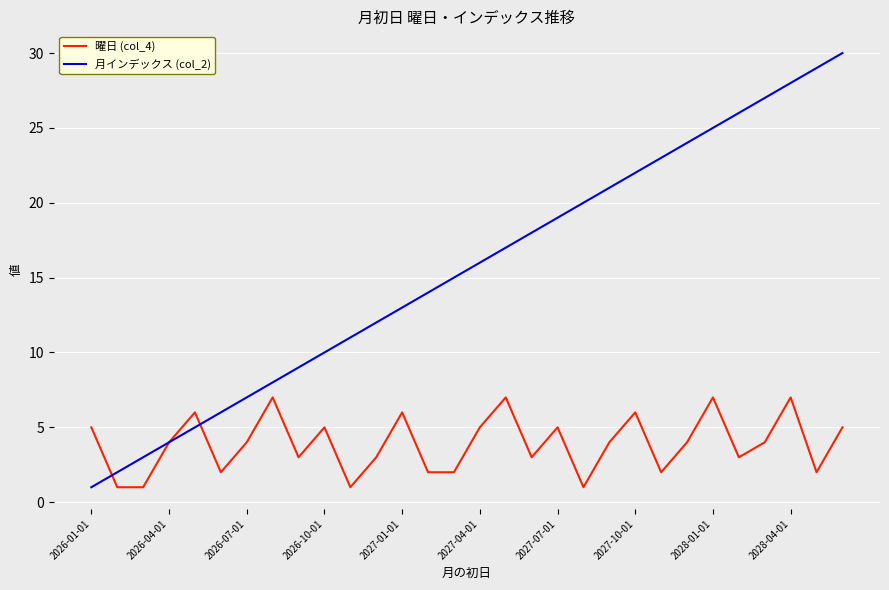

Which series has the largest range (max minus min)?

月インデックス (col_2)